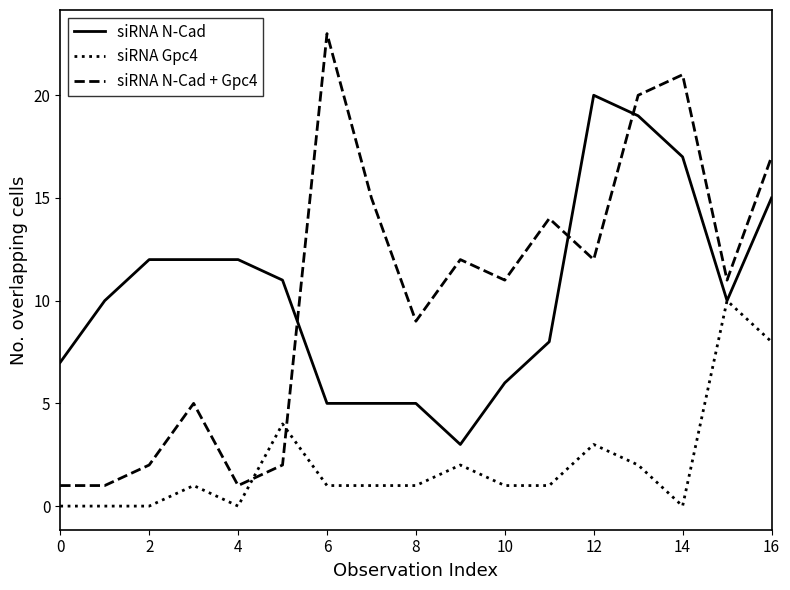

Count the number of data series in this chart.

3